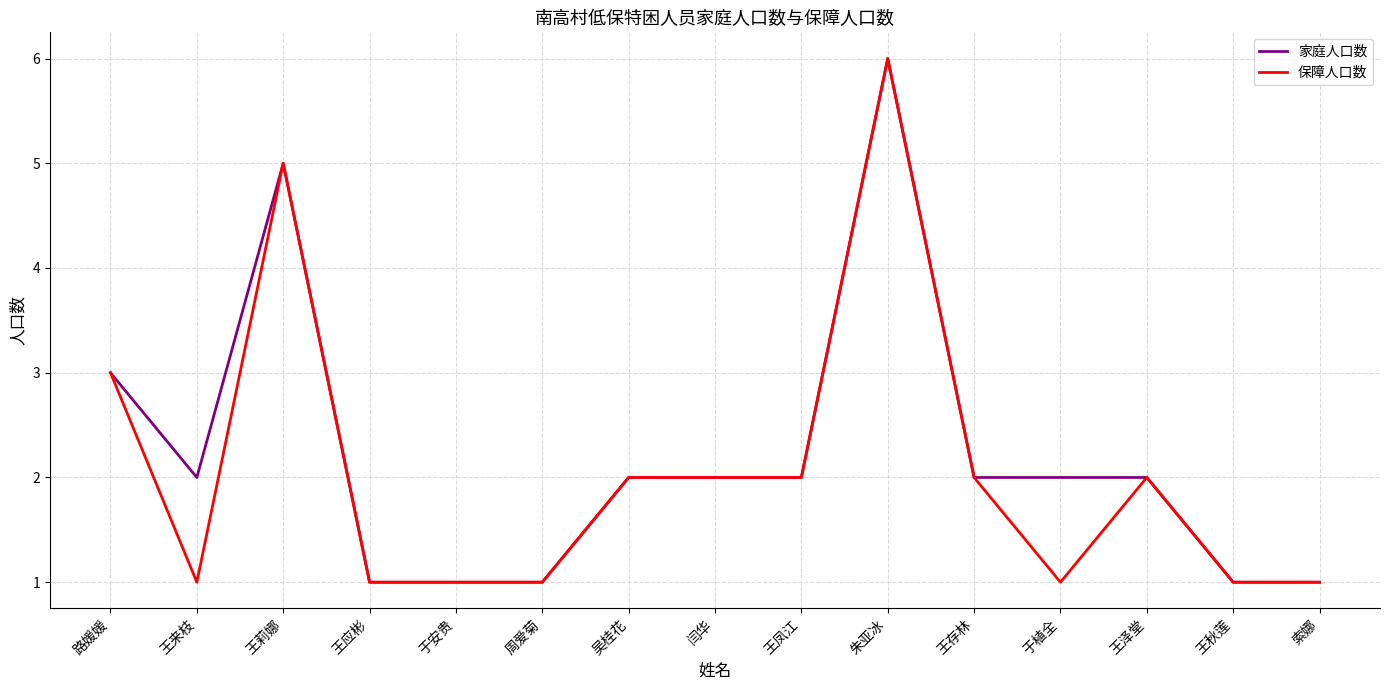

How many distinct data groups are displayed?

2